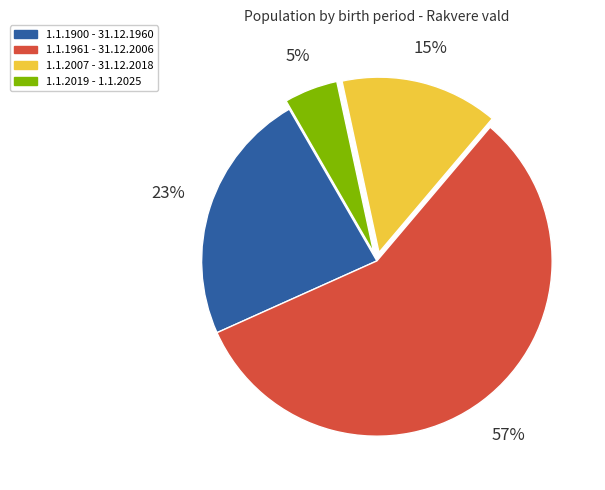

Which slice is the smallest?

1.1.2019 - 1.1.2025